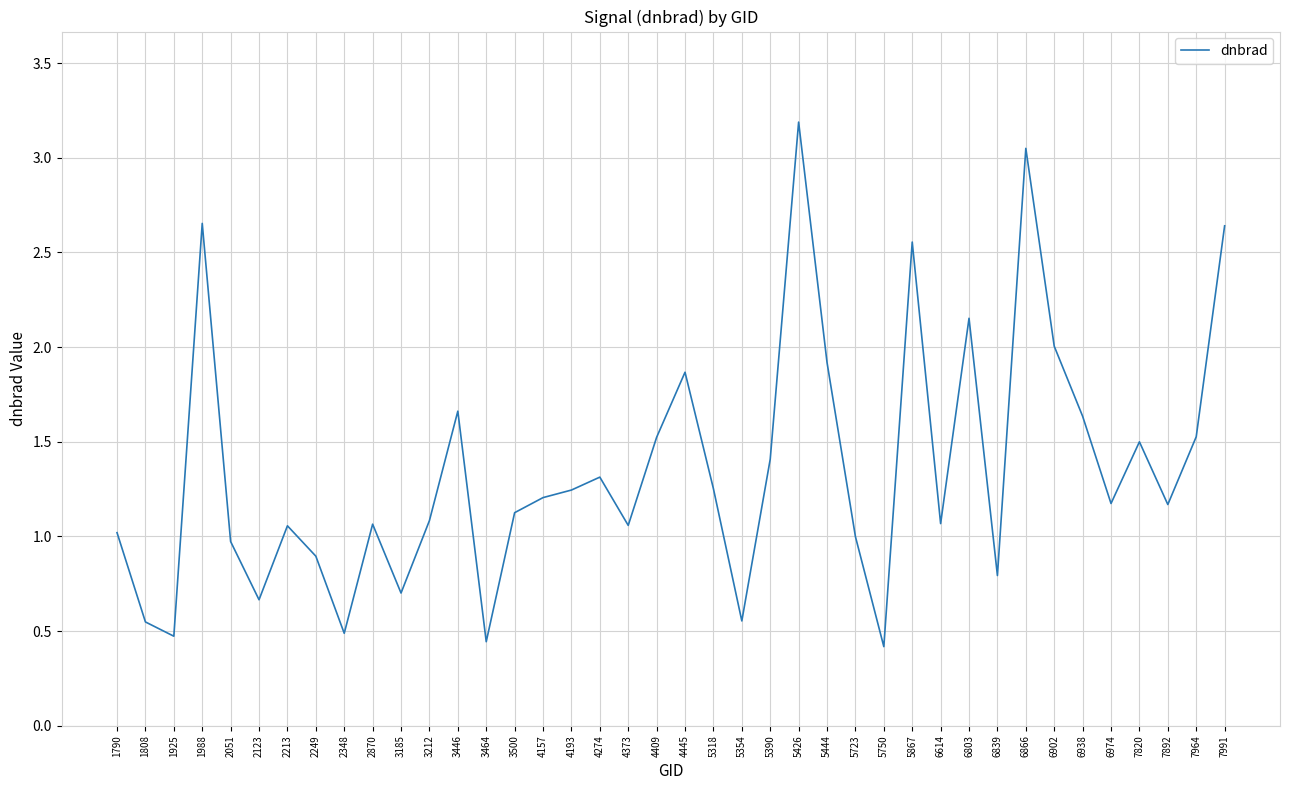

What is the approximate value at 5444?

1.9